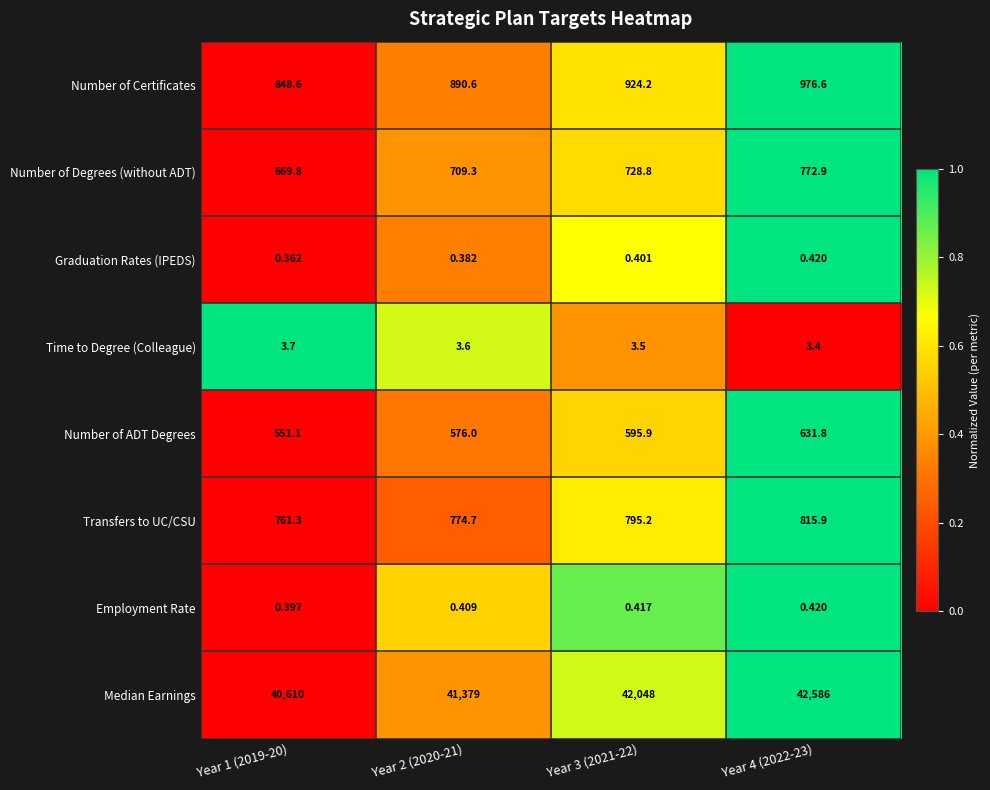

Is the value of Number of Certificates at Year 3 (2021-22) greater than the value of Employment Rate at Year 2 (2020-21)?

Yes